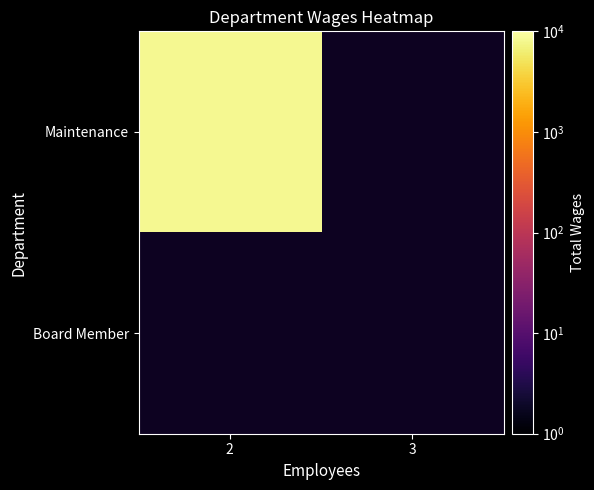

What is the spread (max minus min) of values at 0?

8070